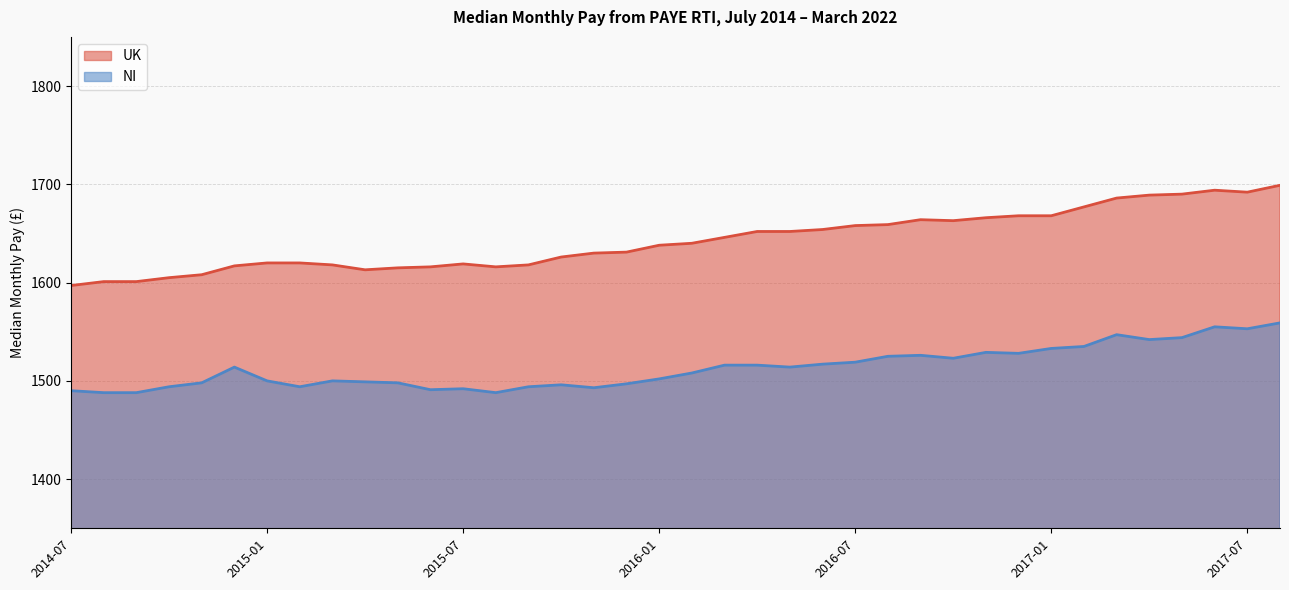

What are all the series names shown in the legend?

UK, NI